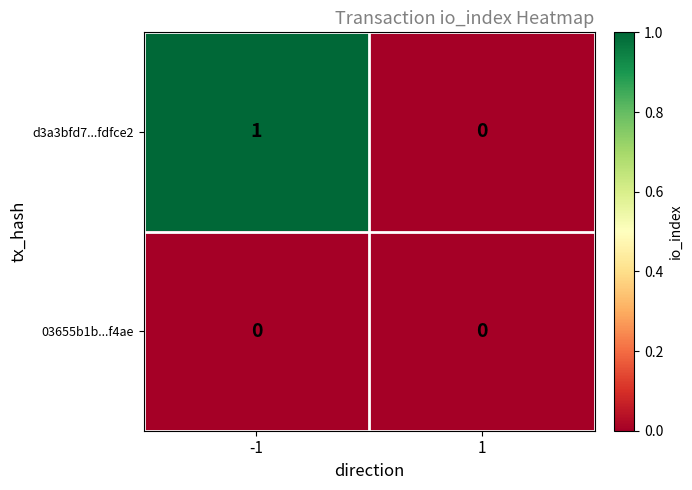

Rank the series by their maximum value, from lowest to highest.

03655b1b...f4ae, d3a3bfd7...fdfce2